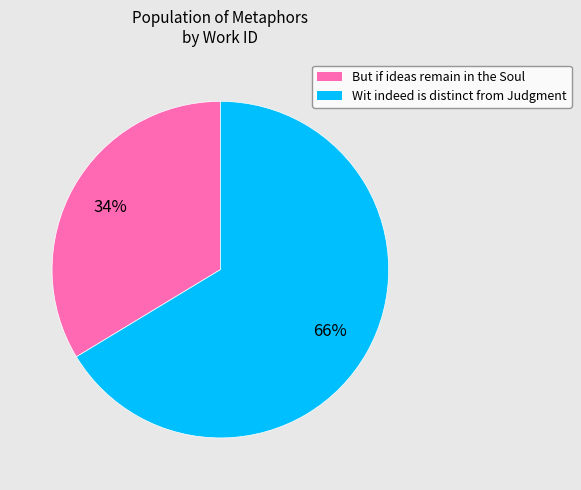

What percentage is the Wit indeed is distinct from Judgment slice, to the nearest percent?

66%